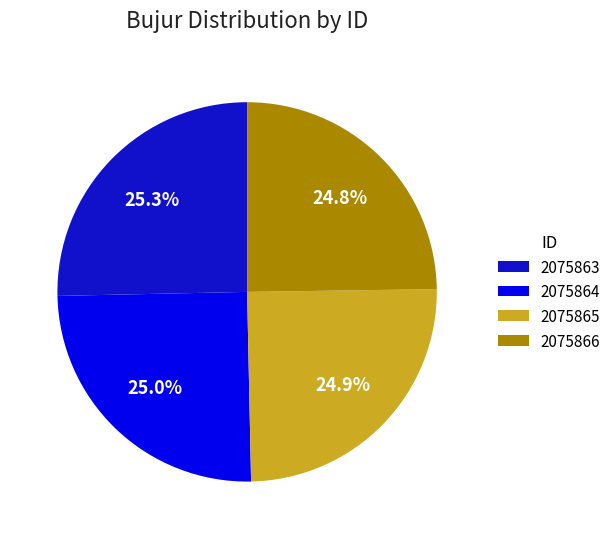

Is 2075863 the majority of the pie?

No